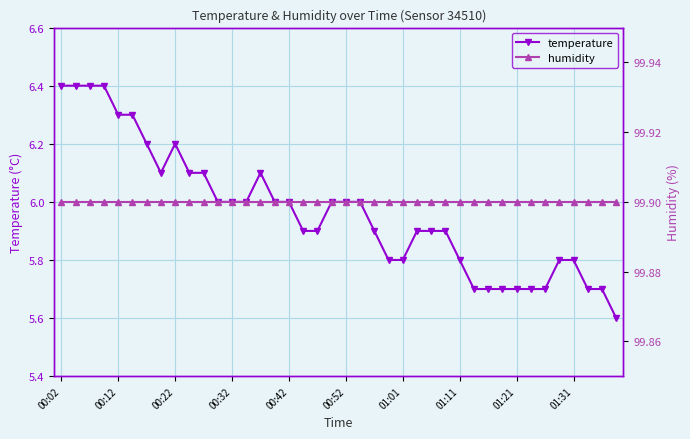

List the series in order of their overall mean, highest first.

humidity, temperature